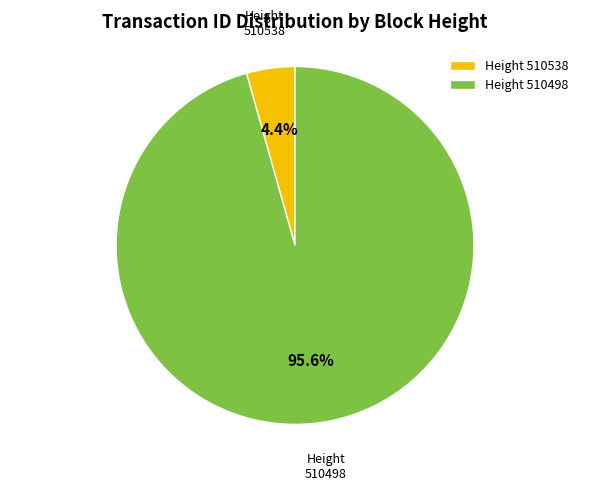

Which slice is the smallest?

Height 510538